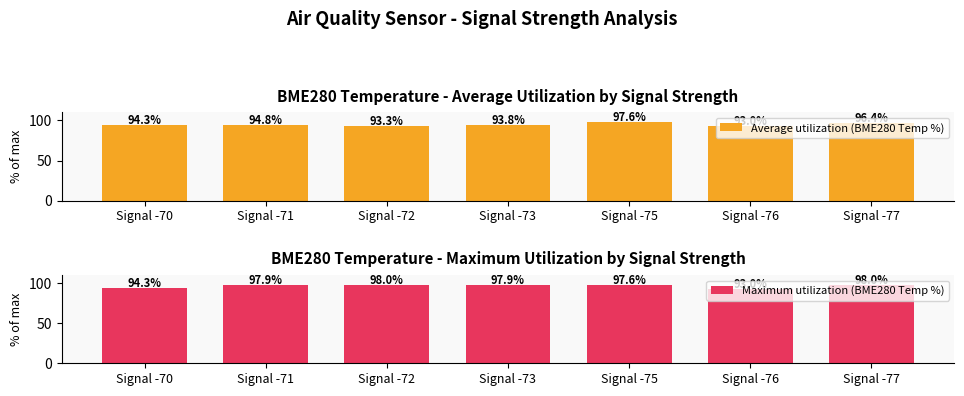

List the series in order of their overall mean, lowest first.

Average utilization (BME280 Temp %), Maximum utilization (BME280 Temp %)